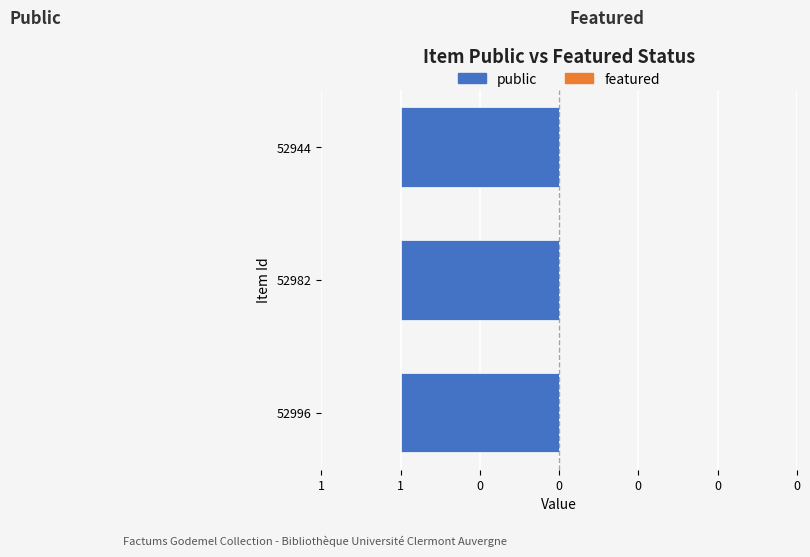

List the series in order of their overall mean, highest first.

public, featured